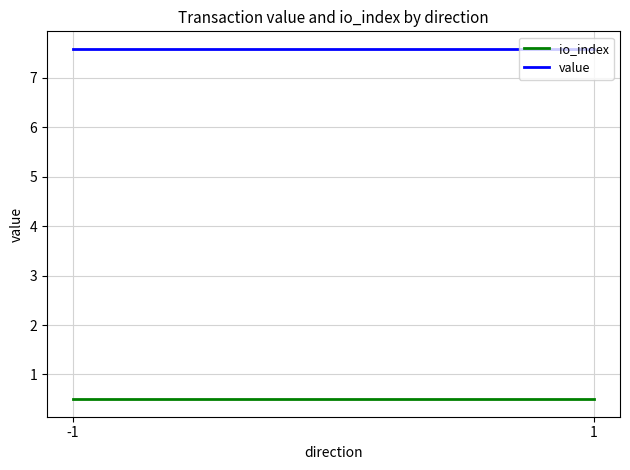

What is the value of the io_index point at the 2nd from the left?

0.5